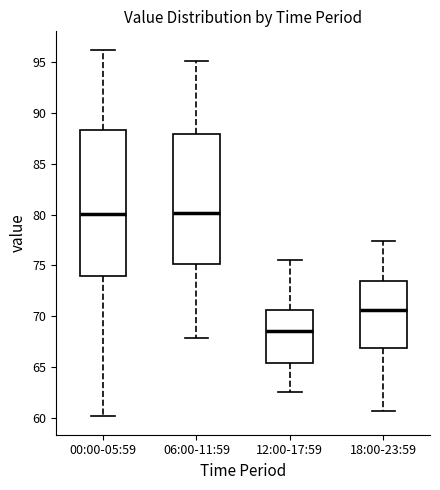

Reading left to right, read every box against the y-axis: the position of its median line, the range the box covers, and the ends of its whiskers. The values are not printed on the chart, so give them approximately, as read against the axis.

00:00-05:59: median 80.0, box 74.0 to 88.5, whiskers 60.0 to 96.0
06:00-11:59: median 80.0, box 75.0 to 88.0, whiskers 68.0 to 95.0
12:00-17:59: median 68.5, box 65.5 to 70.5, whiskers 62.5 to 75.5
18:00-23:59: median 70.5, box 67.0 to 73.5, whiskers 60.5 to 77.5